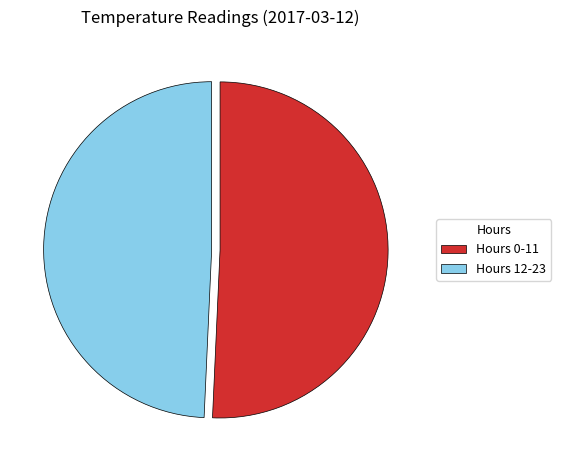

Which slice is the largest?

Hours 0-11